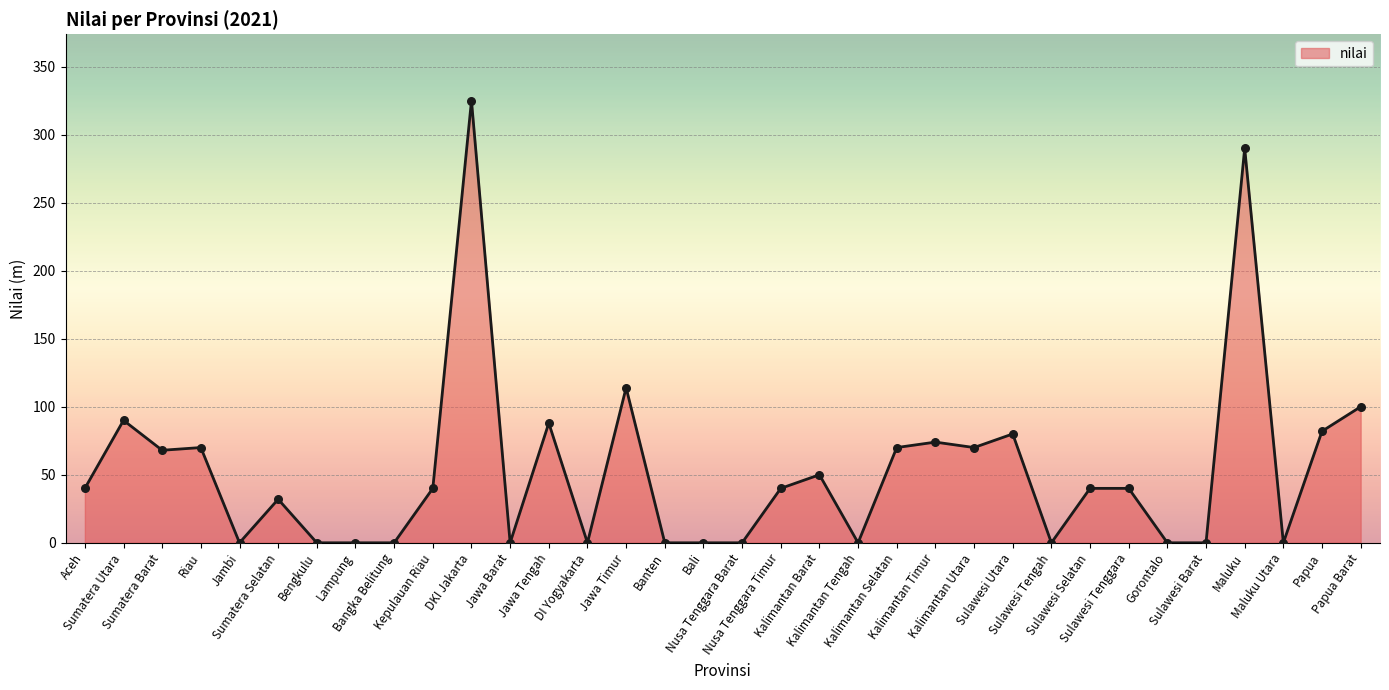

Between Maluku Utara and Kalimantan Barat, which is larger?

Kalimantan Barat